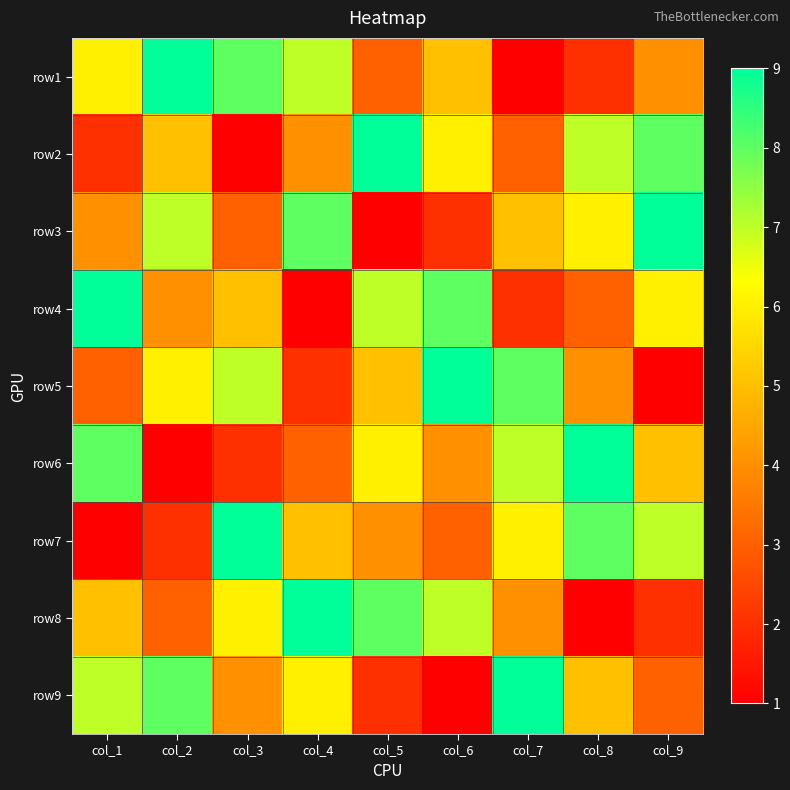

At which category does the chart reach its minimum across all series?

col_7